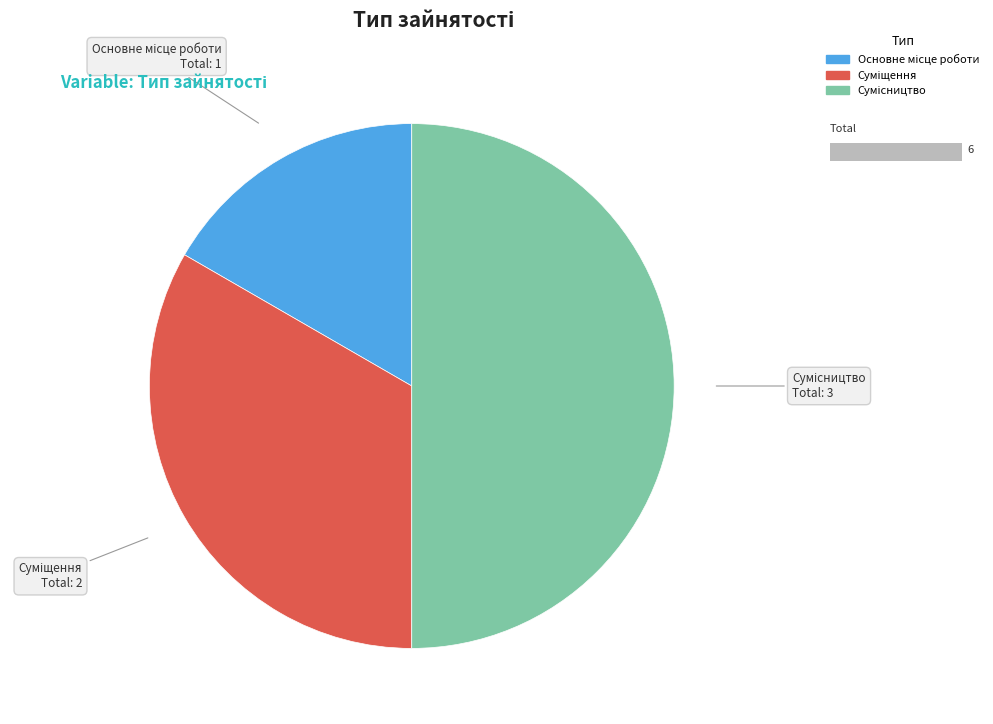

Is there a majority slice in this chart?

No